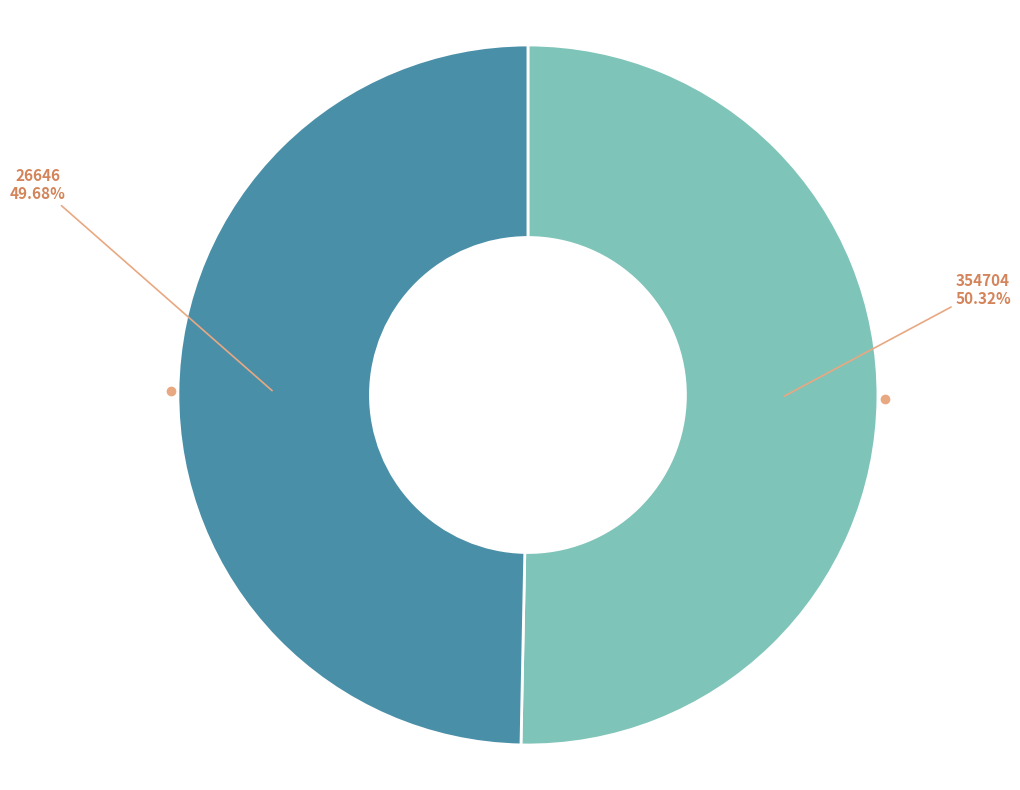

Is there any slice that represents more than half of the pie?

Yes